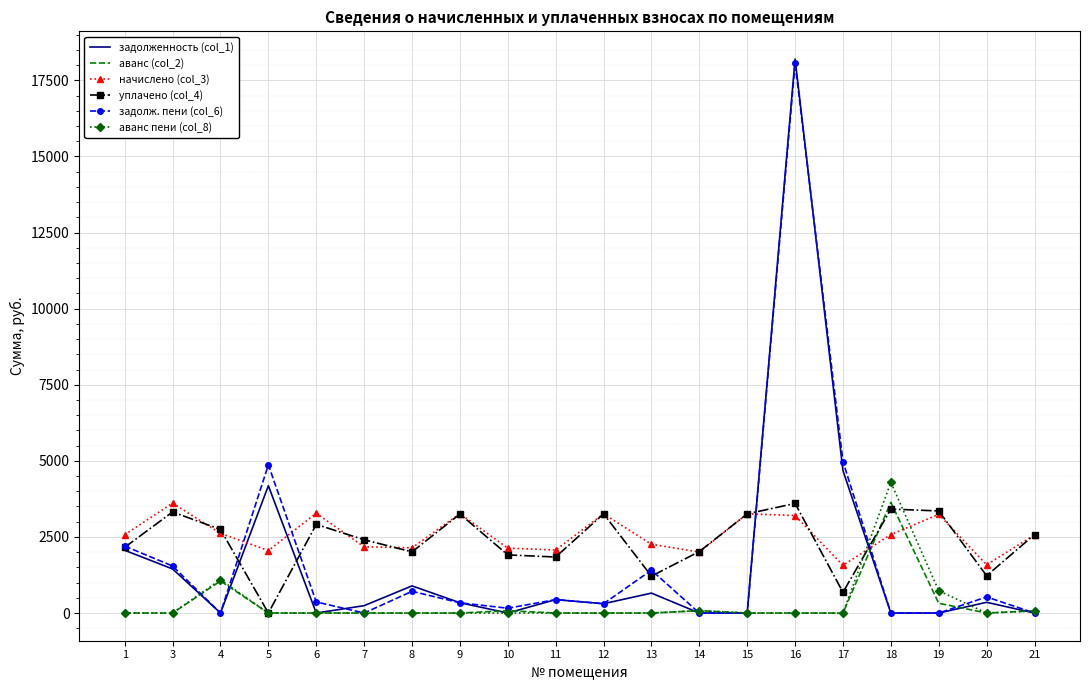

True or false: задолж. пени (col_6) and начислено (col_3) intersect in this chart.

True